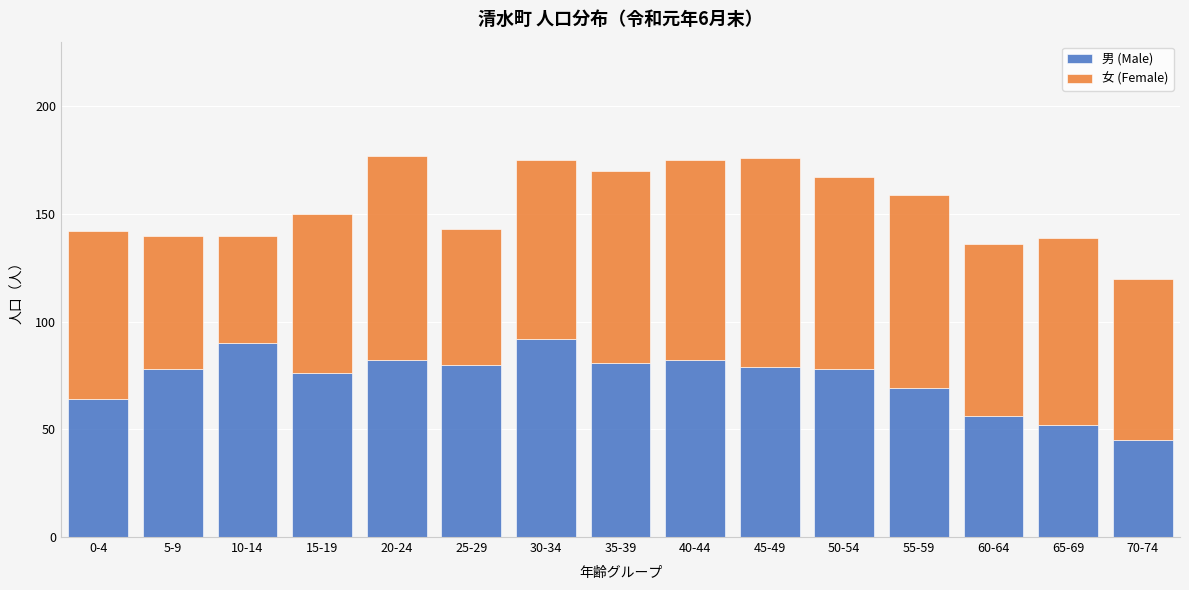

Reading left to right, transcribe the values for 男 (Male).

0-4=64	5-9=78	10-14=90	15-19=76	20-24=82	25-29=80	30-34=92	35-39=81	40-44=82	45-49=79	50-54=78	55-59=69	60-64=56	65-69=52	70-74=45